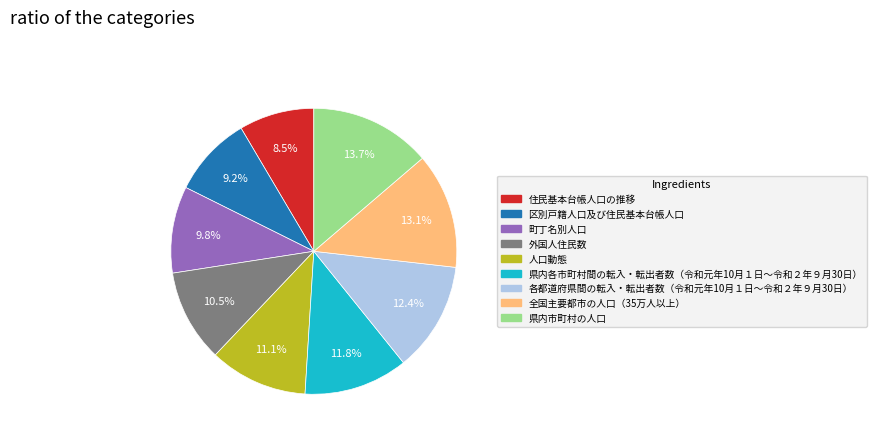

What percentage is the 町丁名別人口 slice, to the nearest percent?

10%